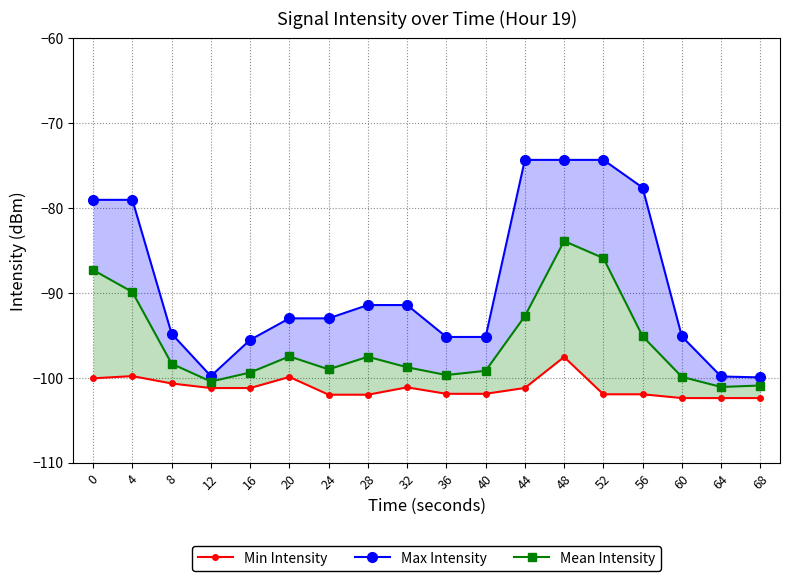

How many data points in Mean Intensity are above -98?

8